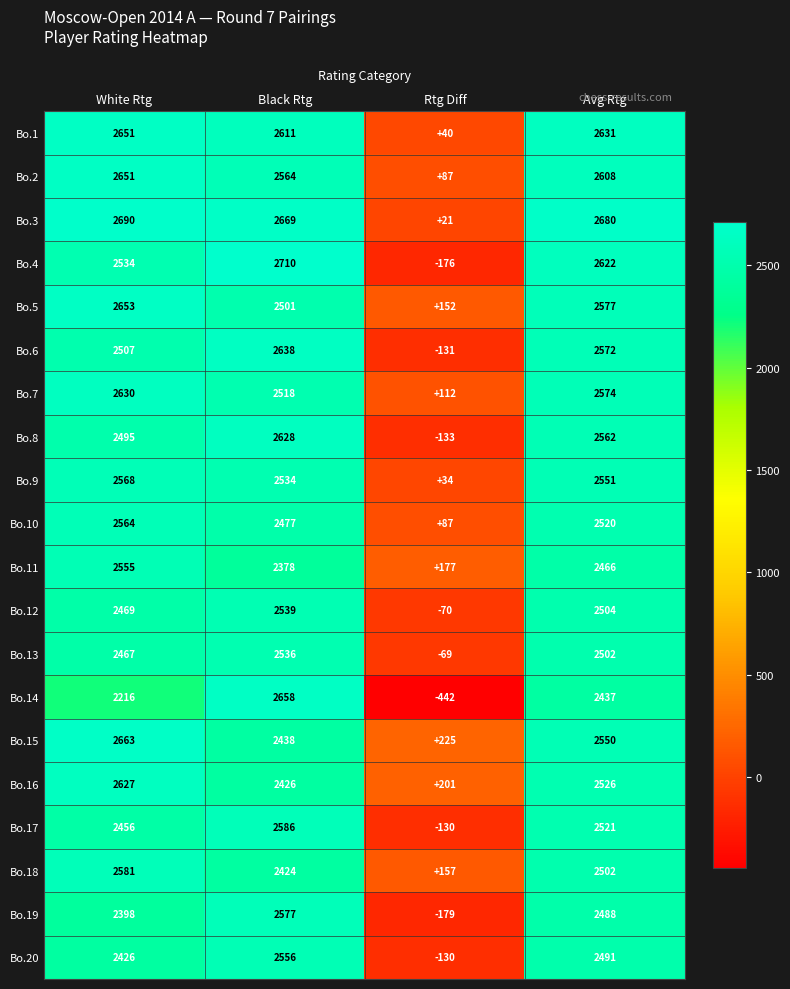

Count the number of categories in the chart.

4